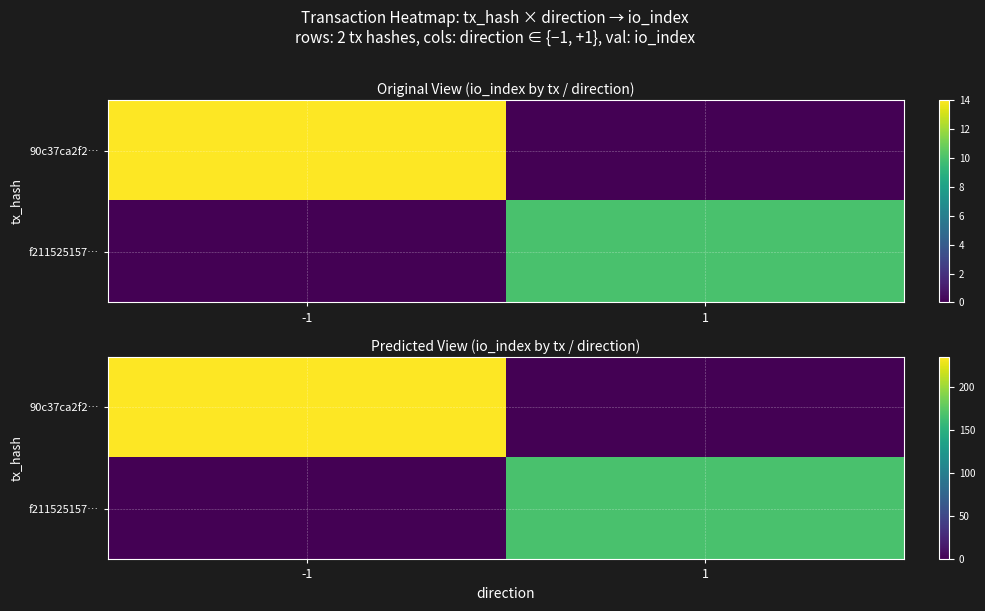

Read the 90c37ca2f2… value at -1.

234.9